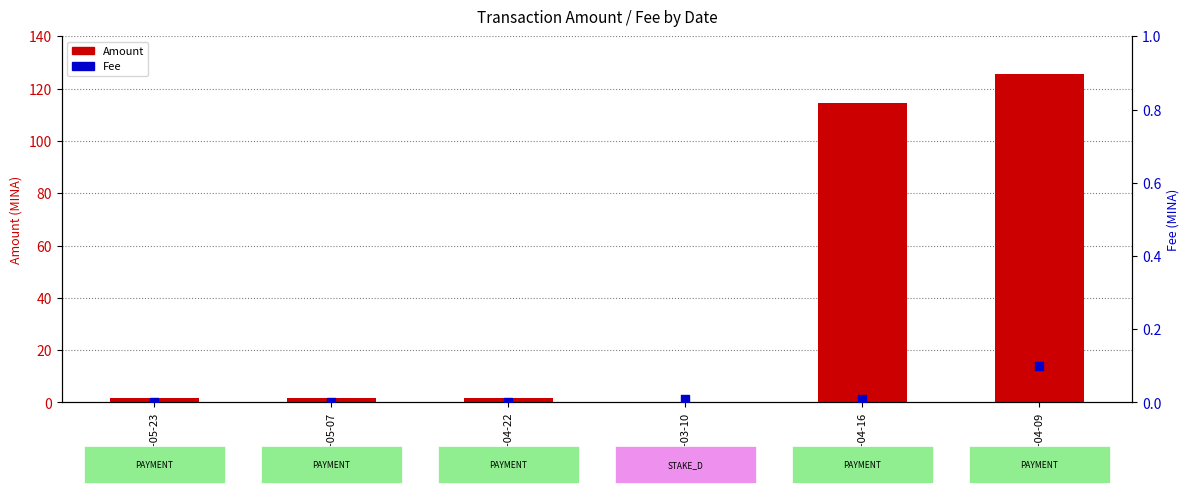

Is the value of Amount at 2024-05-23 greater than the value of Fee at 2024-04-22?

Yes